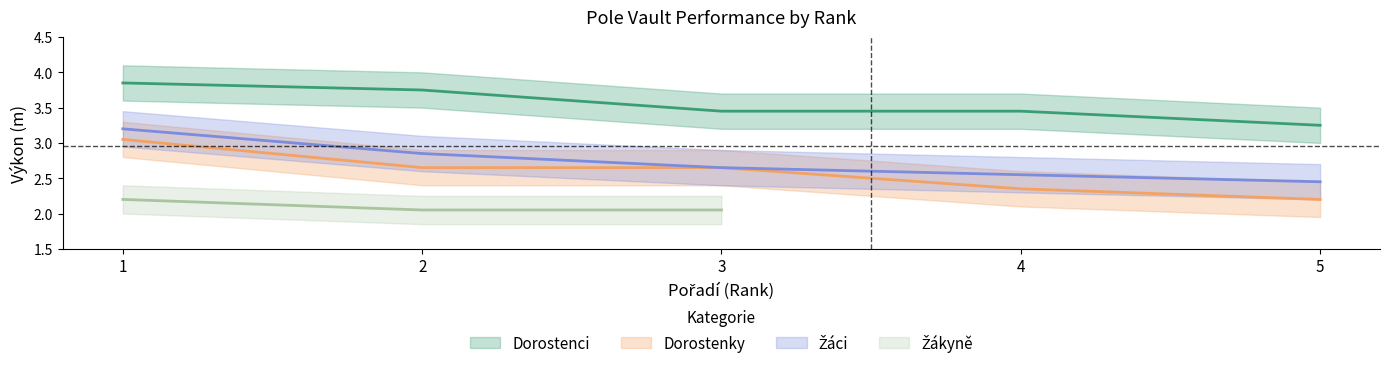

True or false: Dorostenci has a value of 3.2 at 5.

True